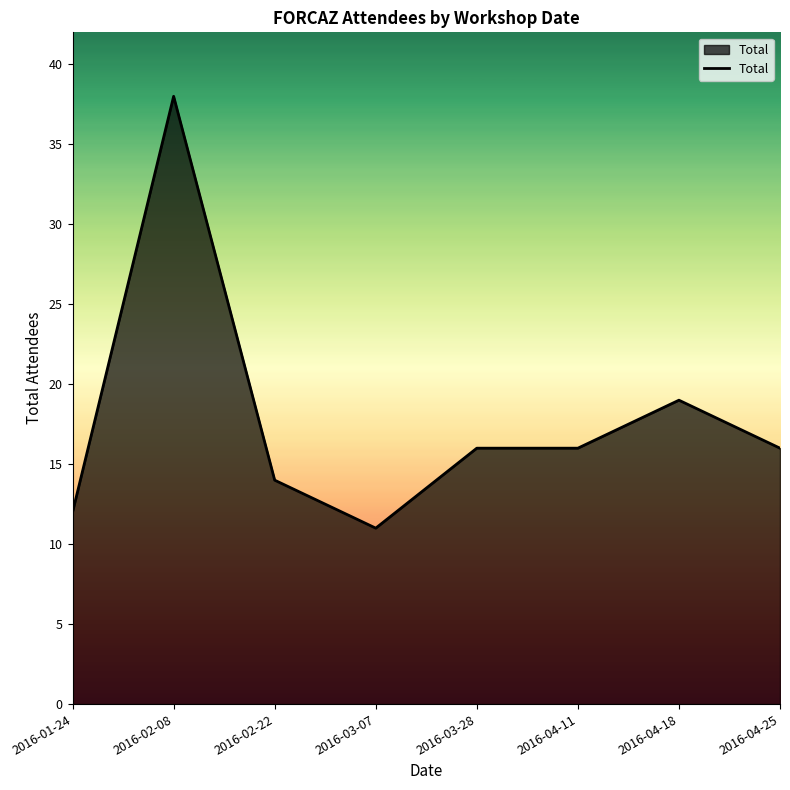

How many distinct data groups are displayed?

1